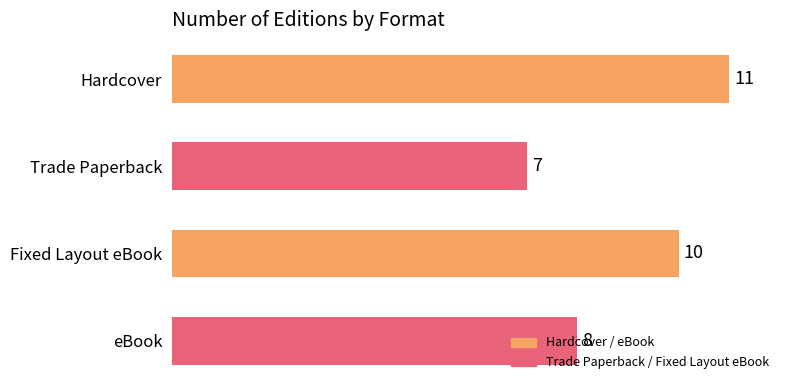

Are the bars horizontal?

Yes